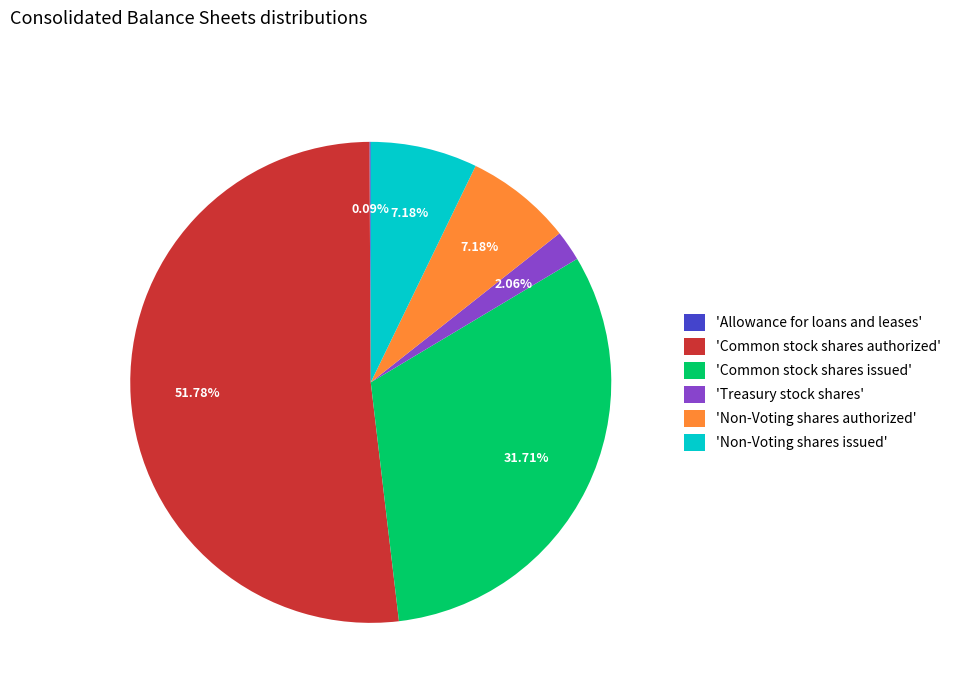

Which slice is the largest?

'Common stock shares authorized'